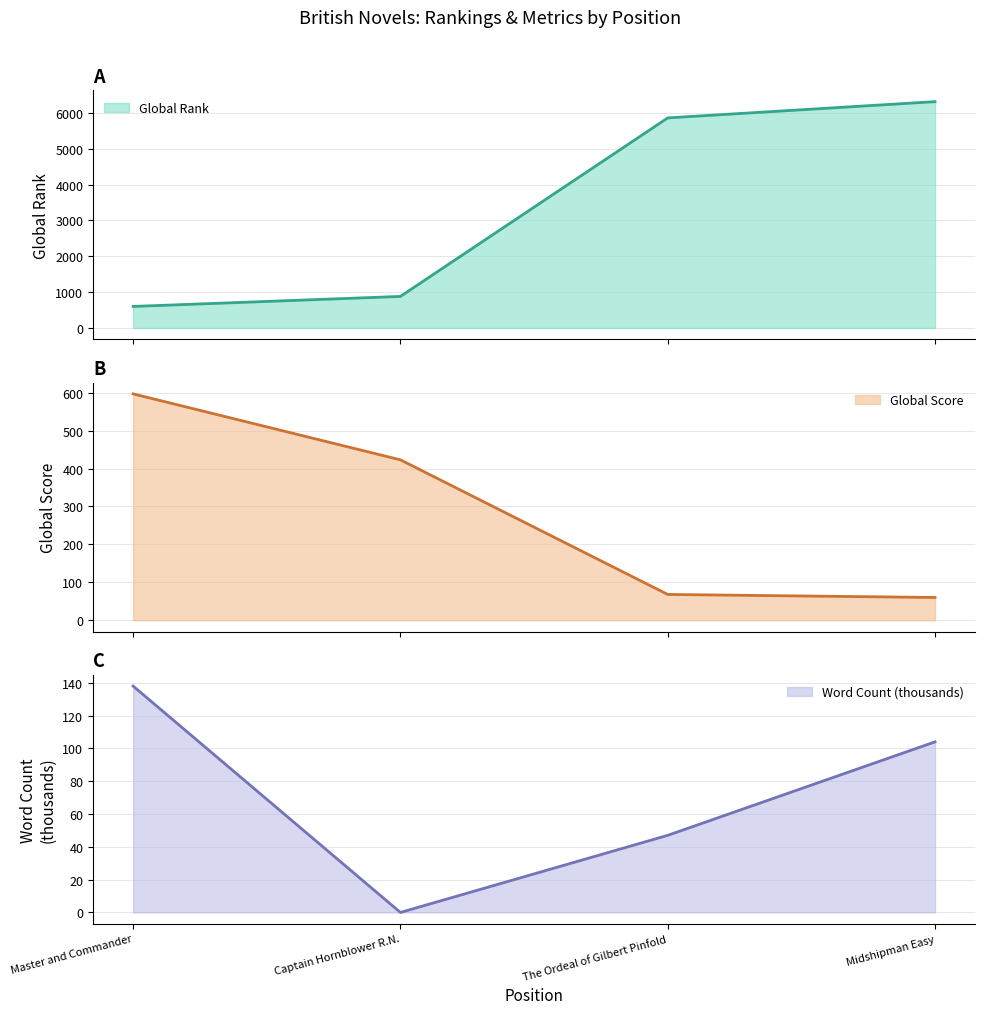

Is the value of Global Rank at The Ordeal of Gilbert Pinfold greater than the value of Global Score at Captain Hornblower R.N.?

Yes